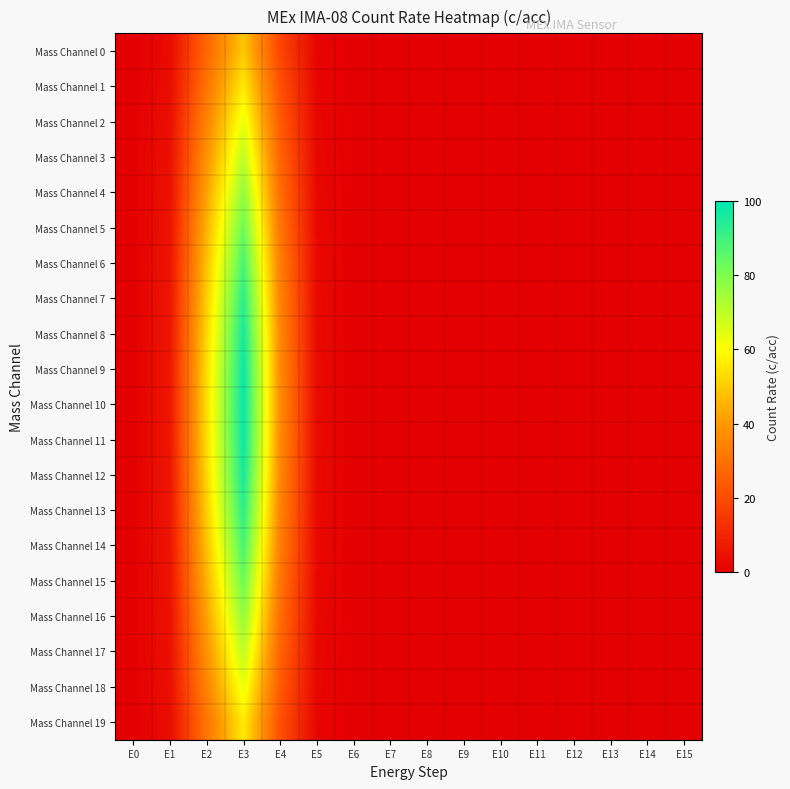

What is the difference between the highest and lowest values at E4?

18.4